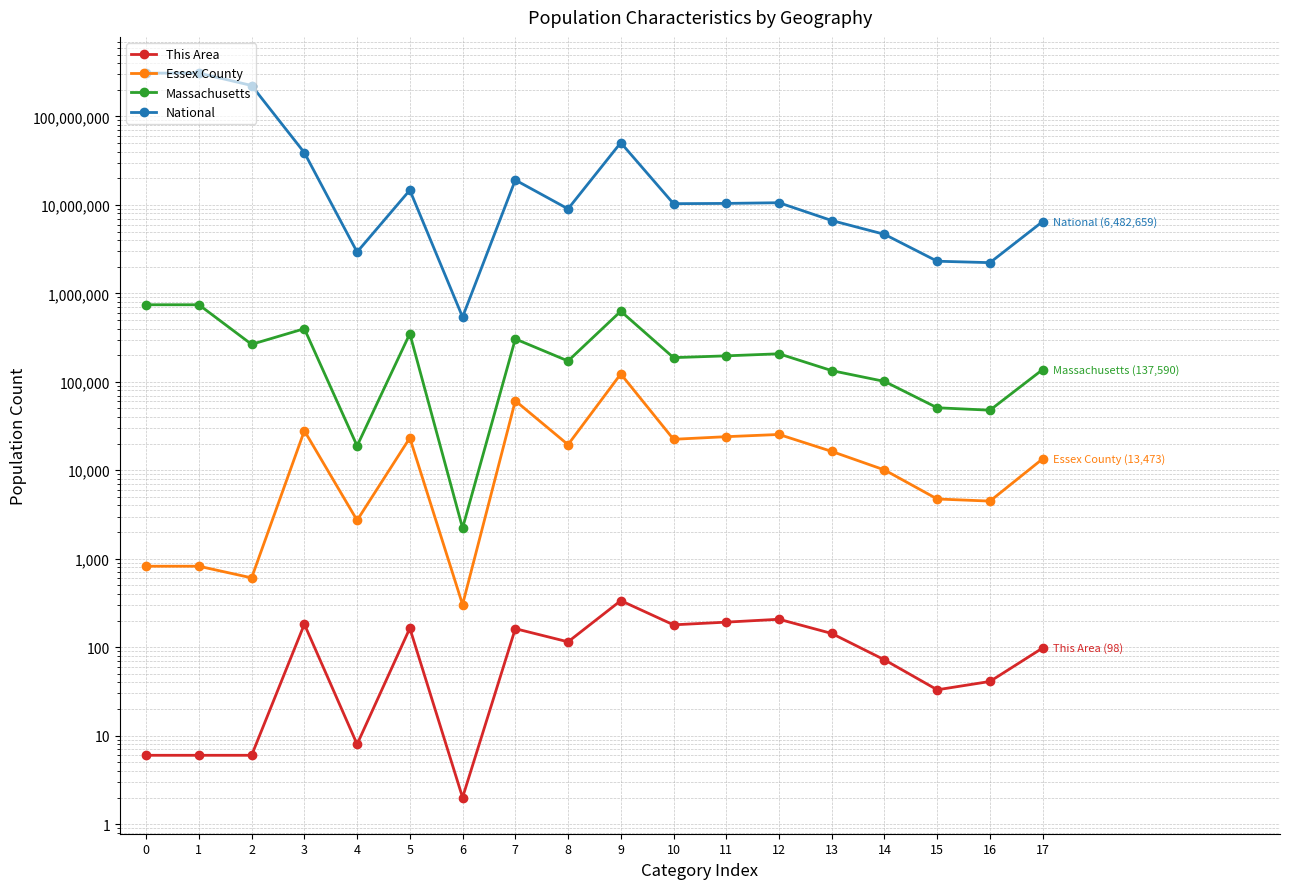

True or false: Essex County and Massachusetts cross at least once.

False